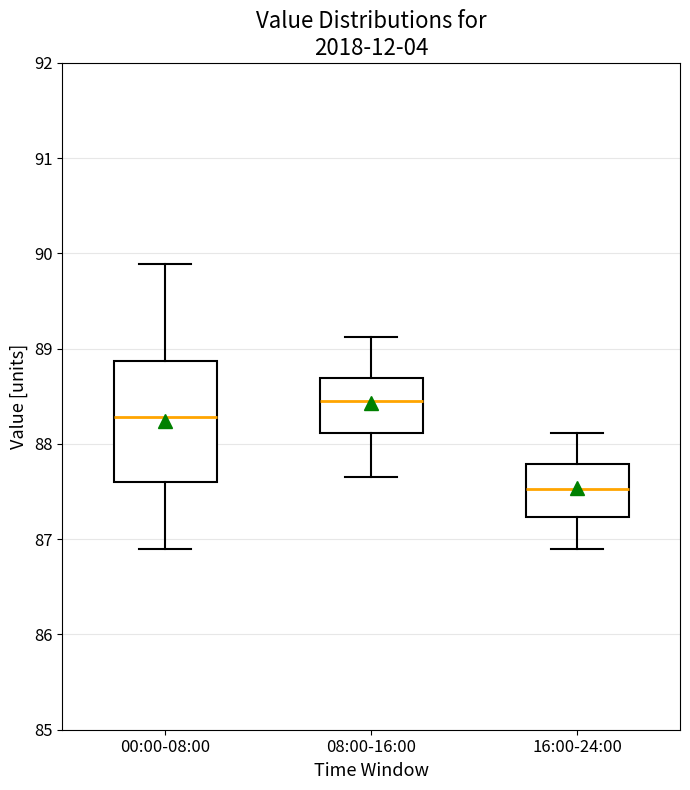

Where does the lower whisker of the box for 16:00-24:00 end on the y-axis? The values are not printed on the chart, so give them approximately, as read against the axis.

86.9